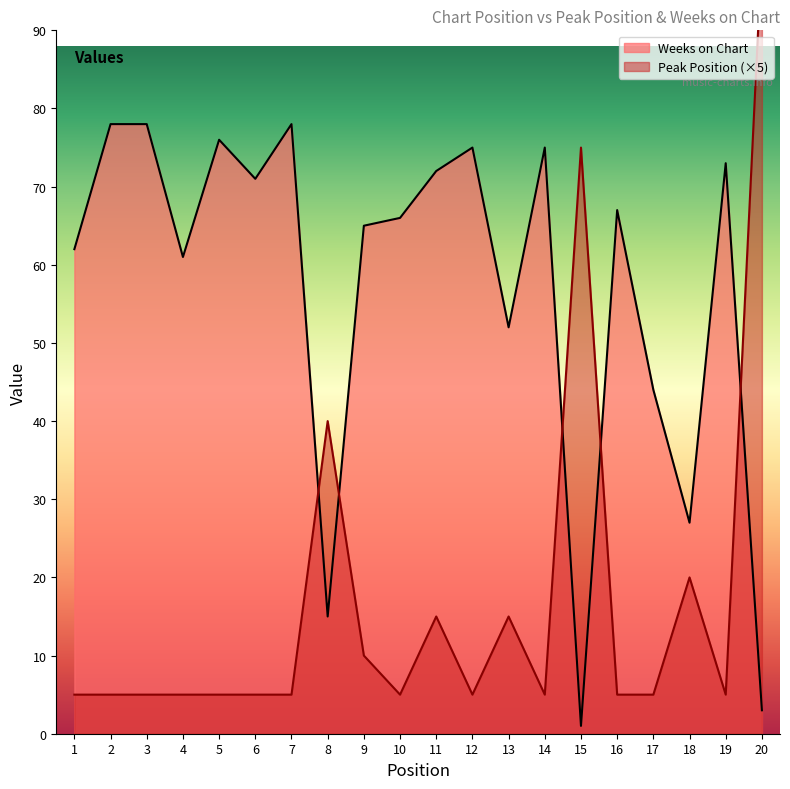

Reading left to right, transcribe all the data shown in this chart.

Peak Position: 5	5	5	5	5	5	5	40	10	5	15	5	15	5	75	5	5	20	5	100
Weeks on Chart: 62	78	78	61	76	71	78	15	65	66	72	75	52	75	1	67	44	27	73	3